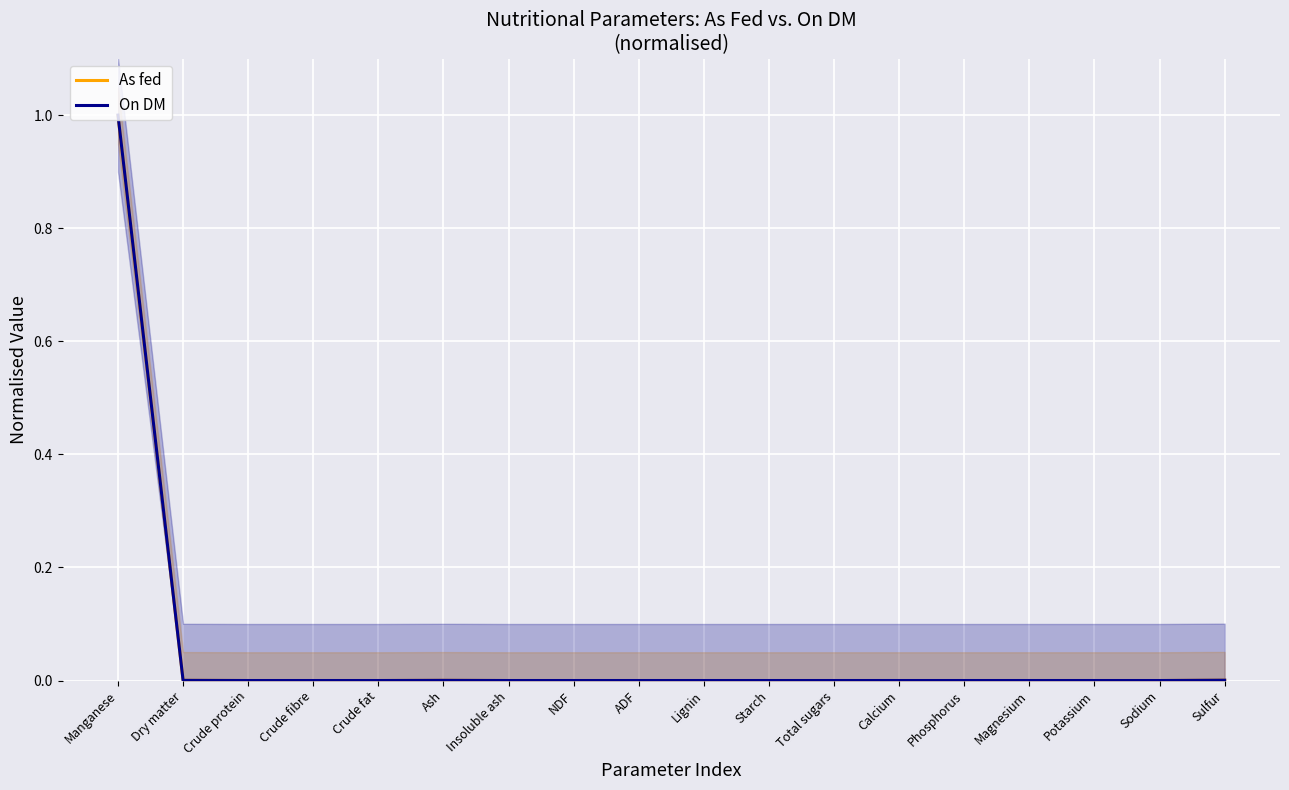

What is the label of the 5th point from the right?

Phosphorus